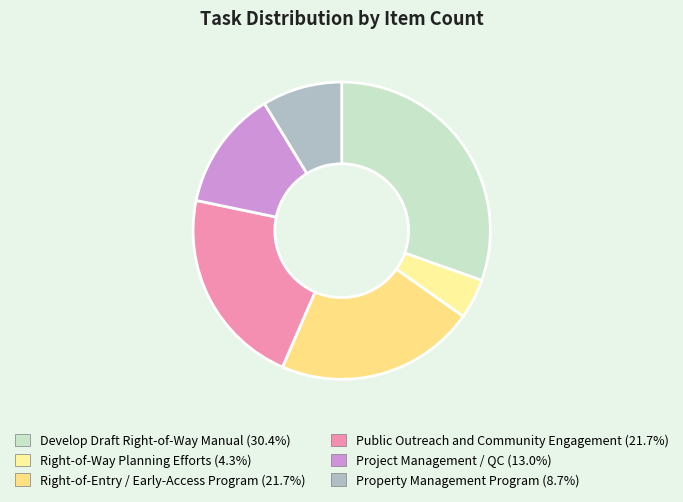

How many segments does this pie chart have?

6